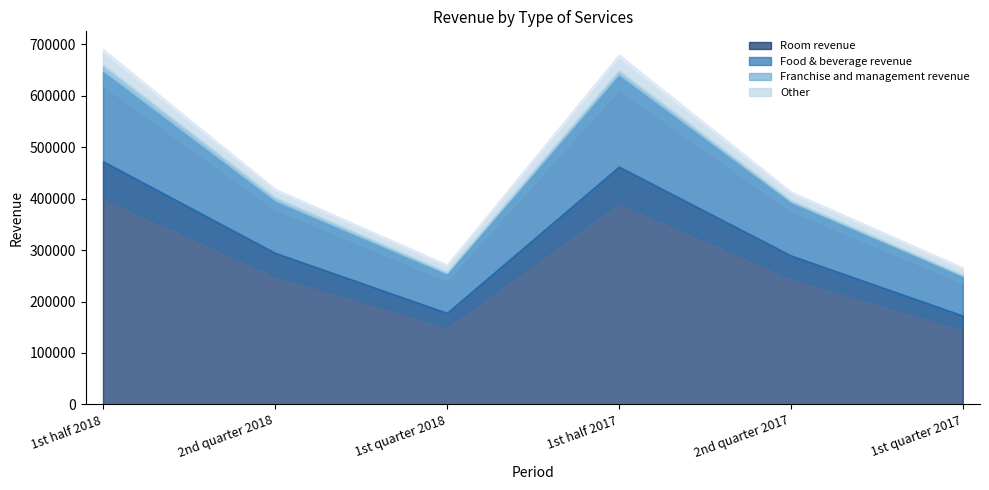

What is the sum of all Franchise and management revenue values?

47280